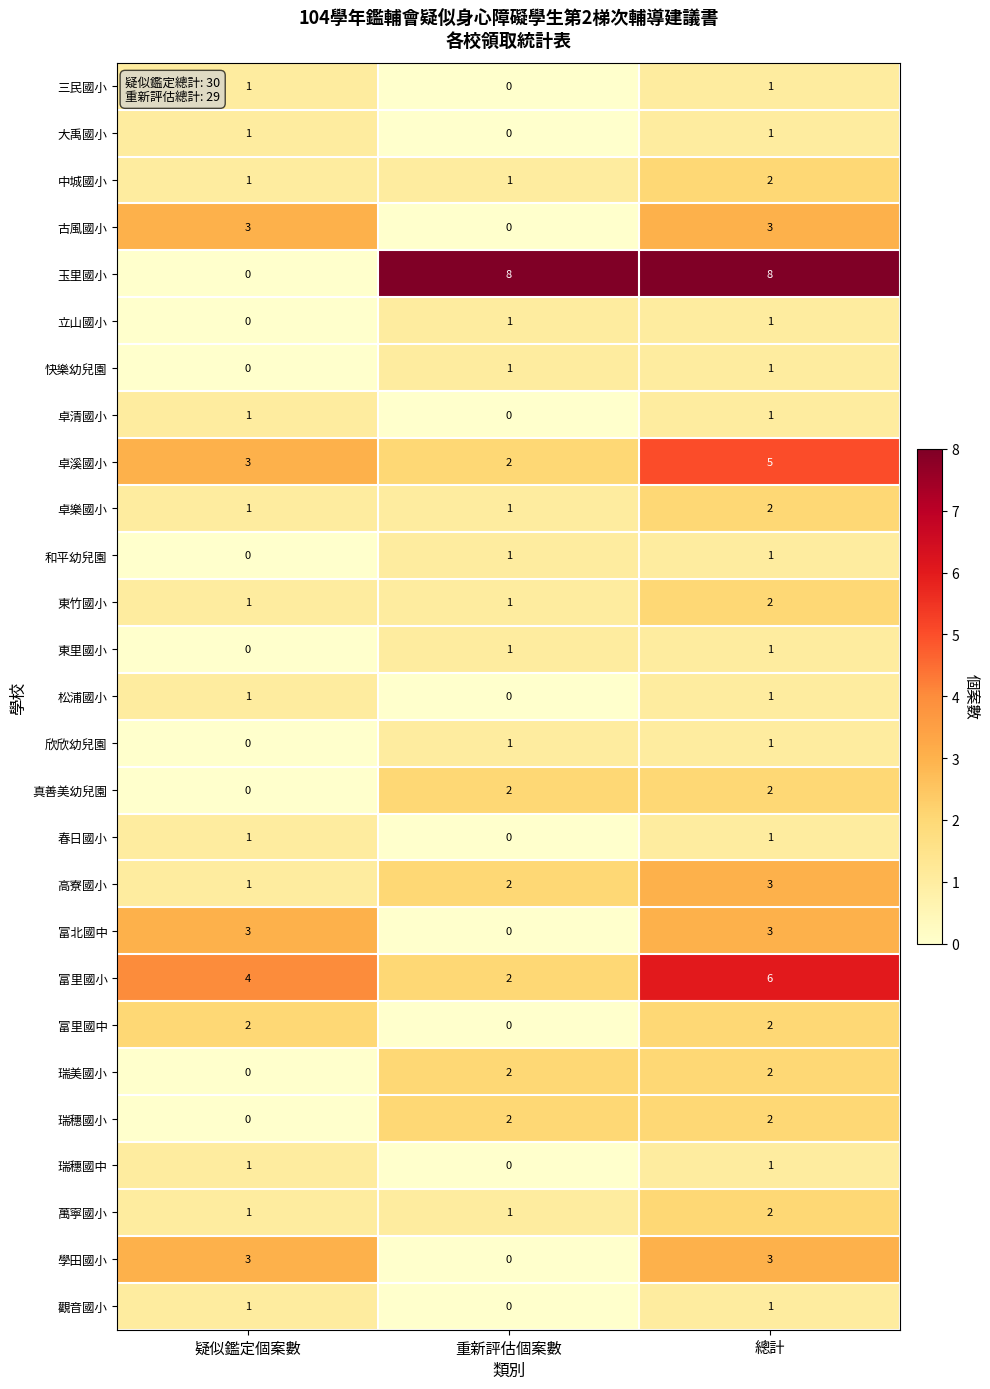

What is the difference between the highest and lowest values at 重新評估個案數?

8